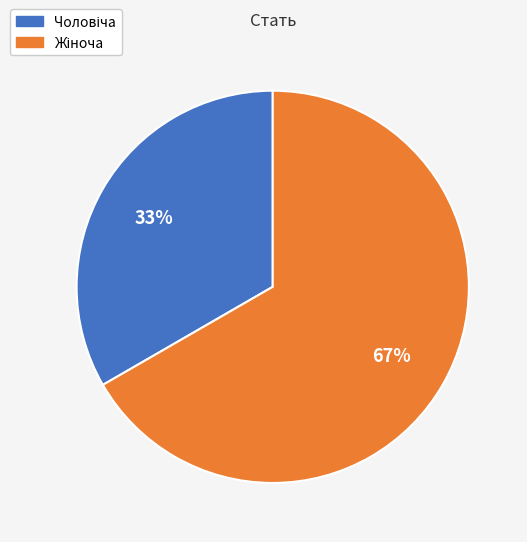

Does any single category account for the majority?

Yes